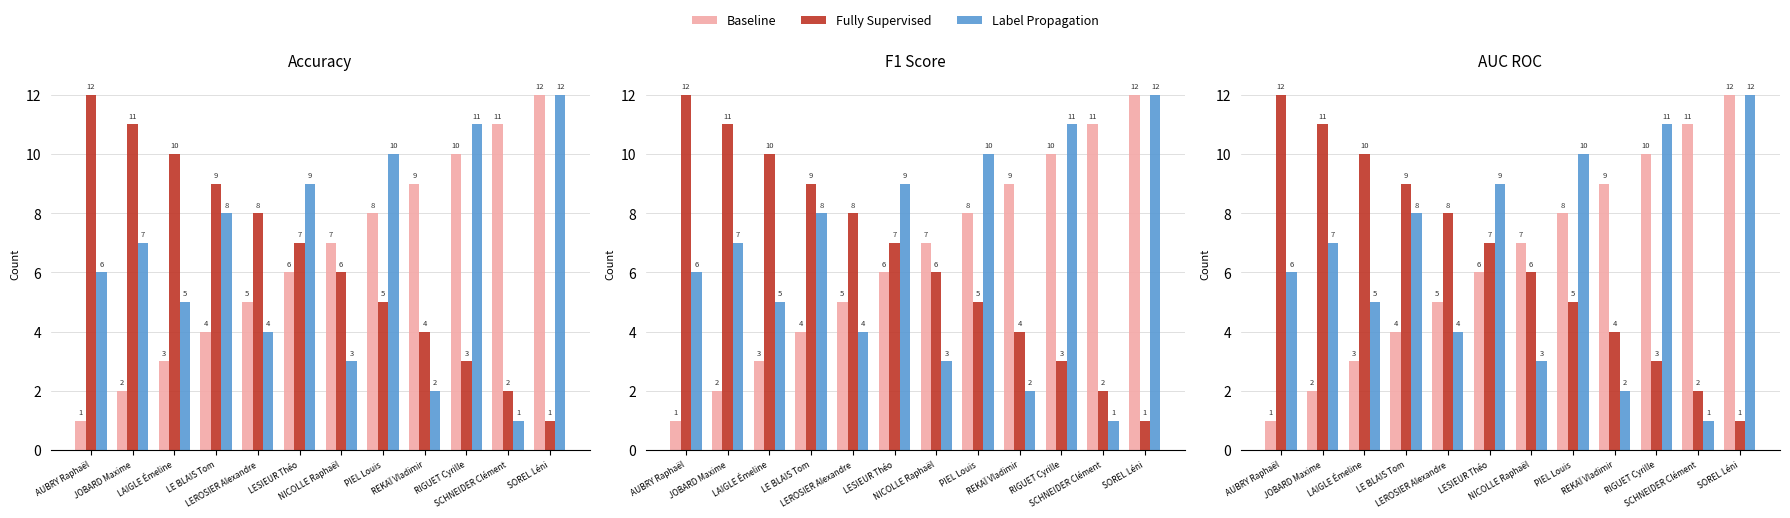

What is the value of the Label Propagation bar at the 2nd from the left?

7